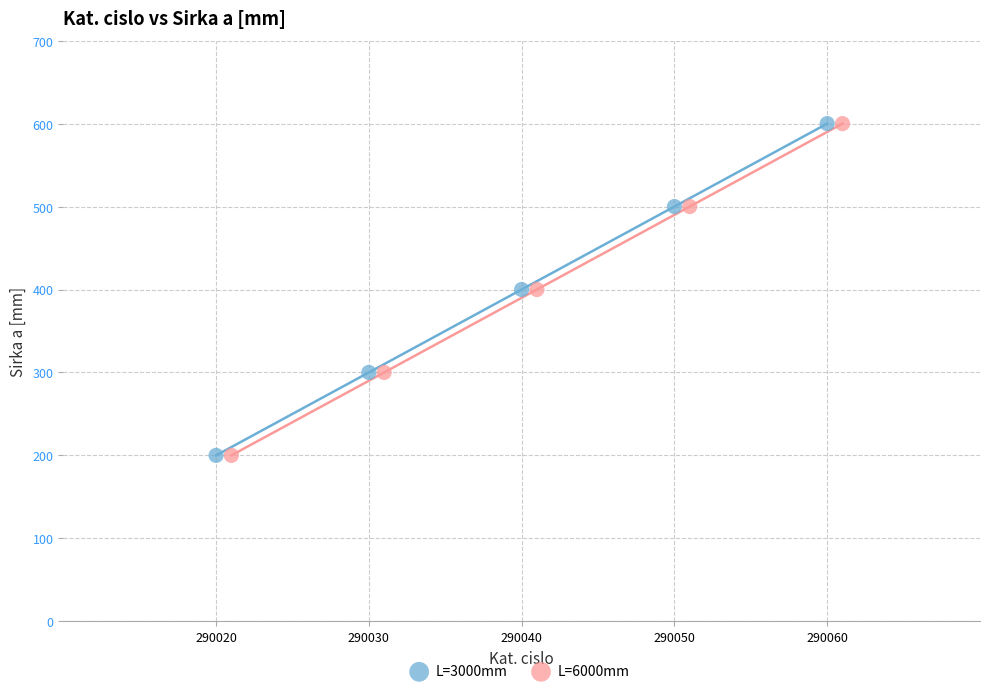

What are all the series names shown in the legend?

L=3000mm, L=6000mm